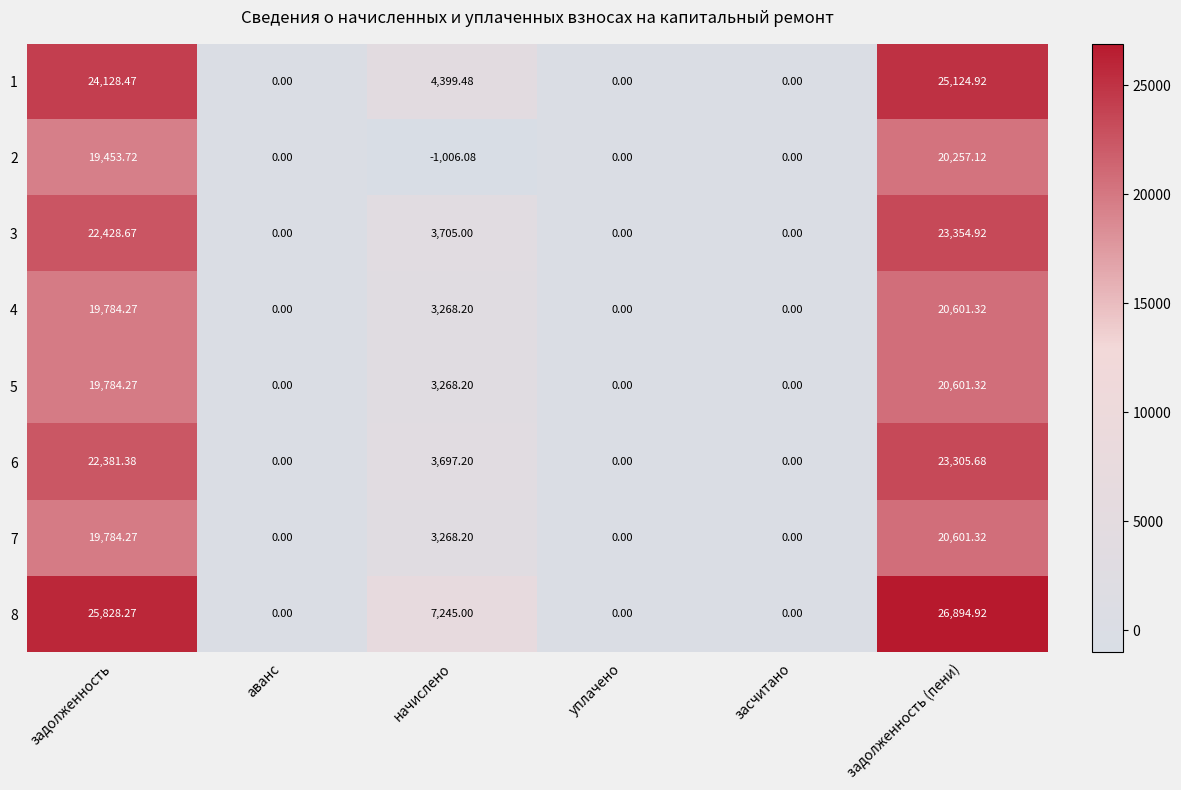

At which label does 3 reach its peak?

задолженность (пени)